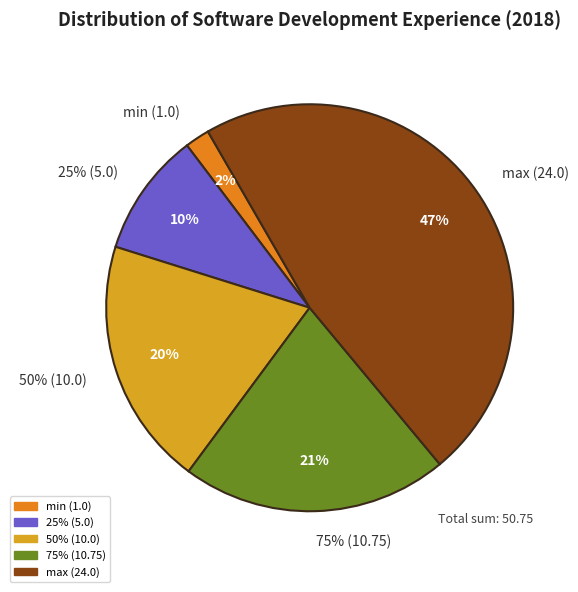

To the nearest percent, what percentage of the pie is 50% (10.0)?

20%